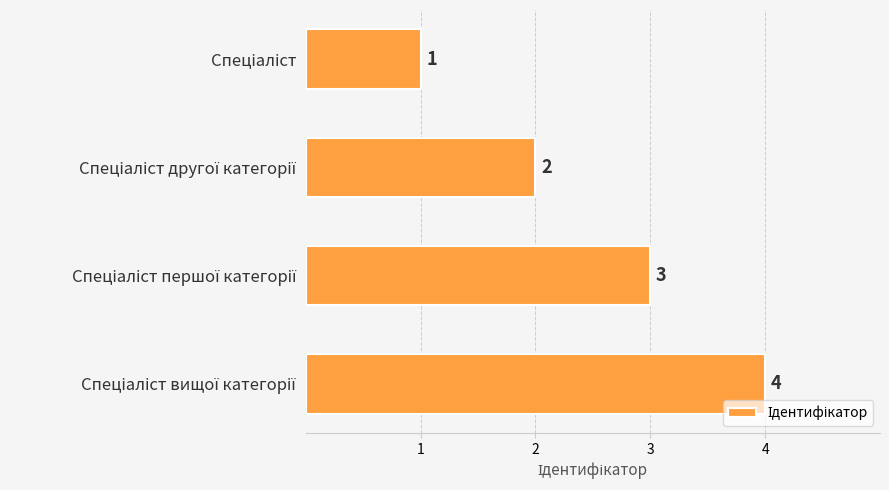

Count the values in the range 2 to 4.

3